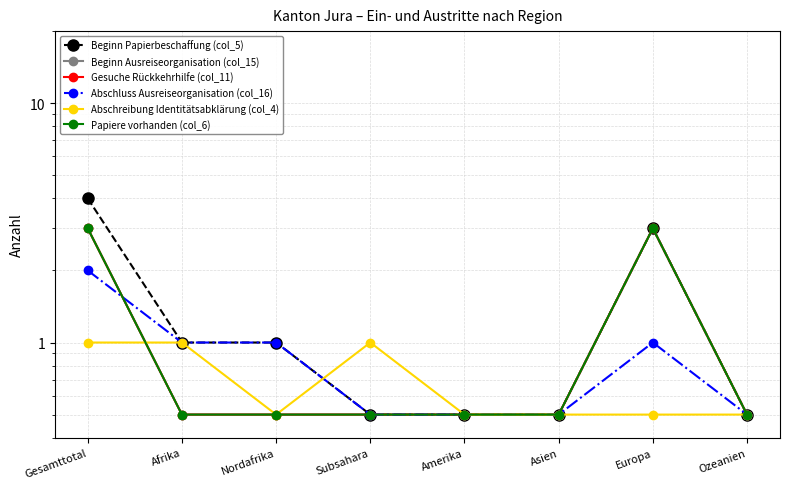

How many times do Abschreibung Identitätsabklärung (col_4) and Abschluss Ausreiseorganisation (col_16) cross each other?

1